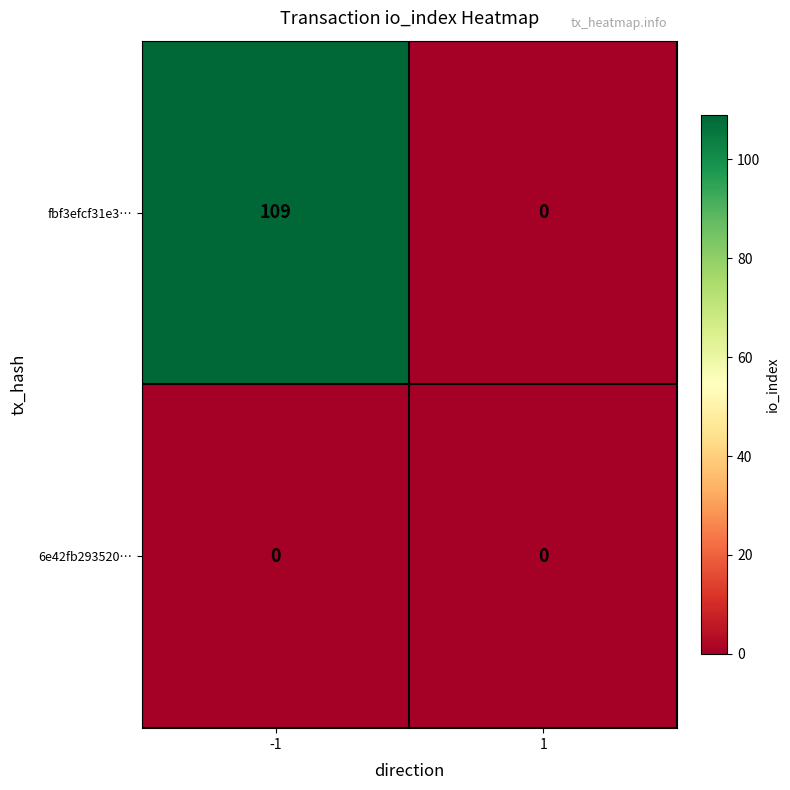

Which series changed the most between -1 and 1?

fbf3efcf31e3…